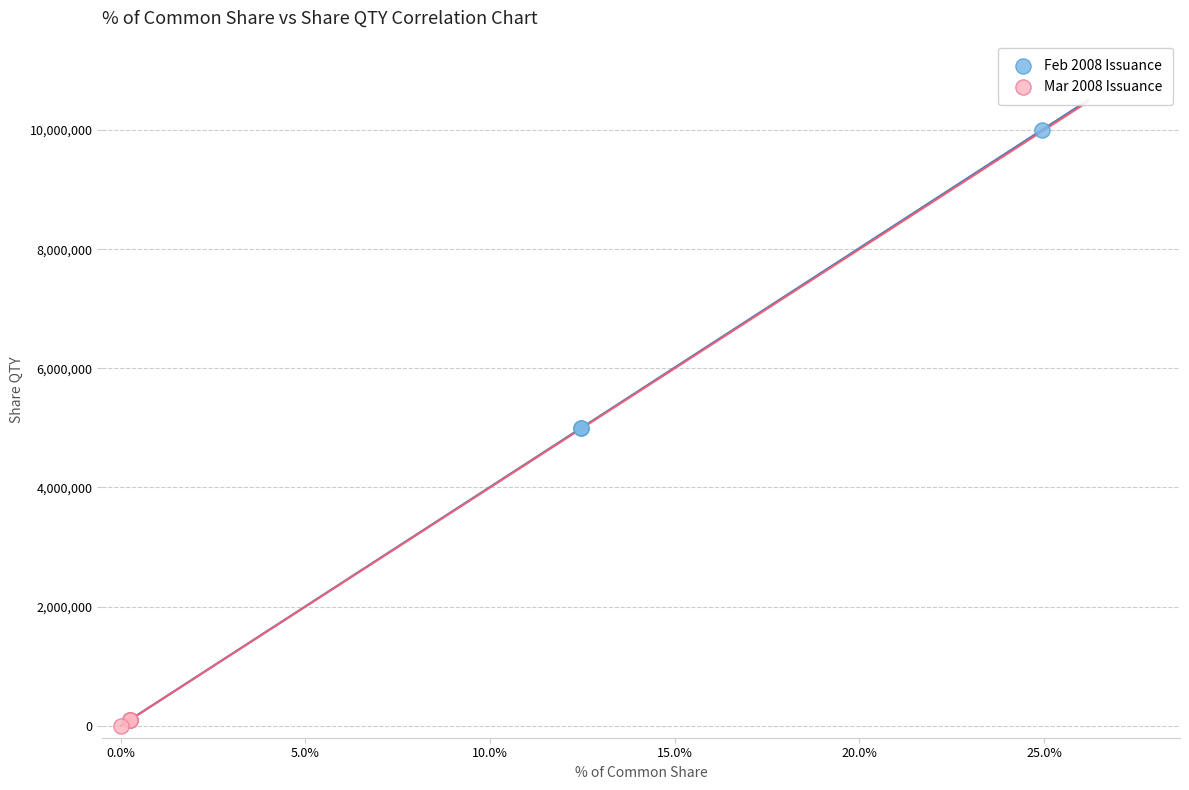

Which series has the widest spread of Y values?

Feb 2008 Issuance